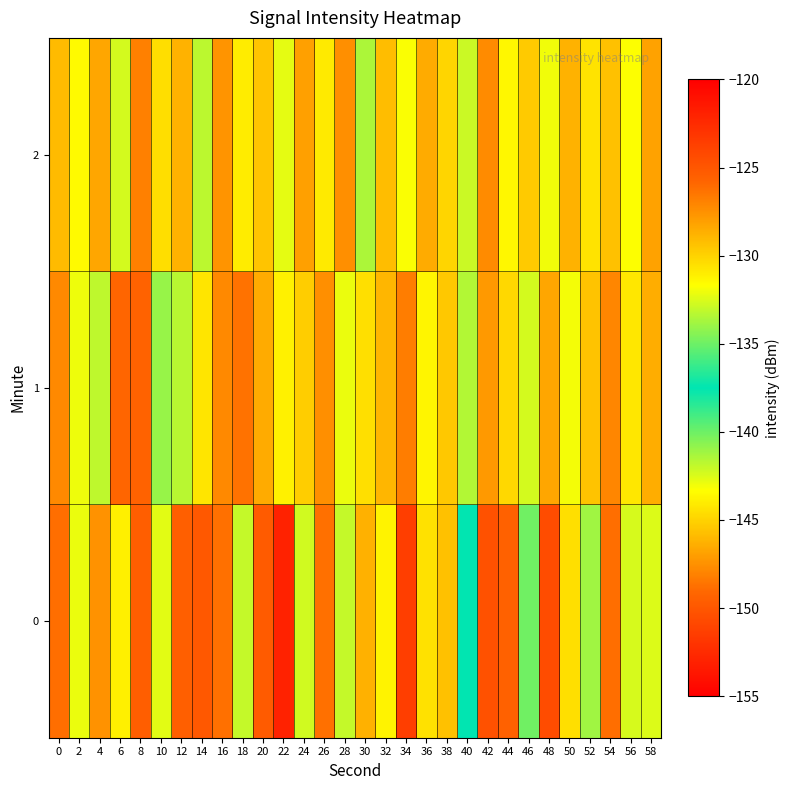

Between 10 and 18, which series saw the biggest shift?

1